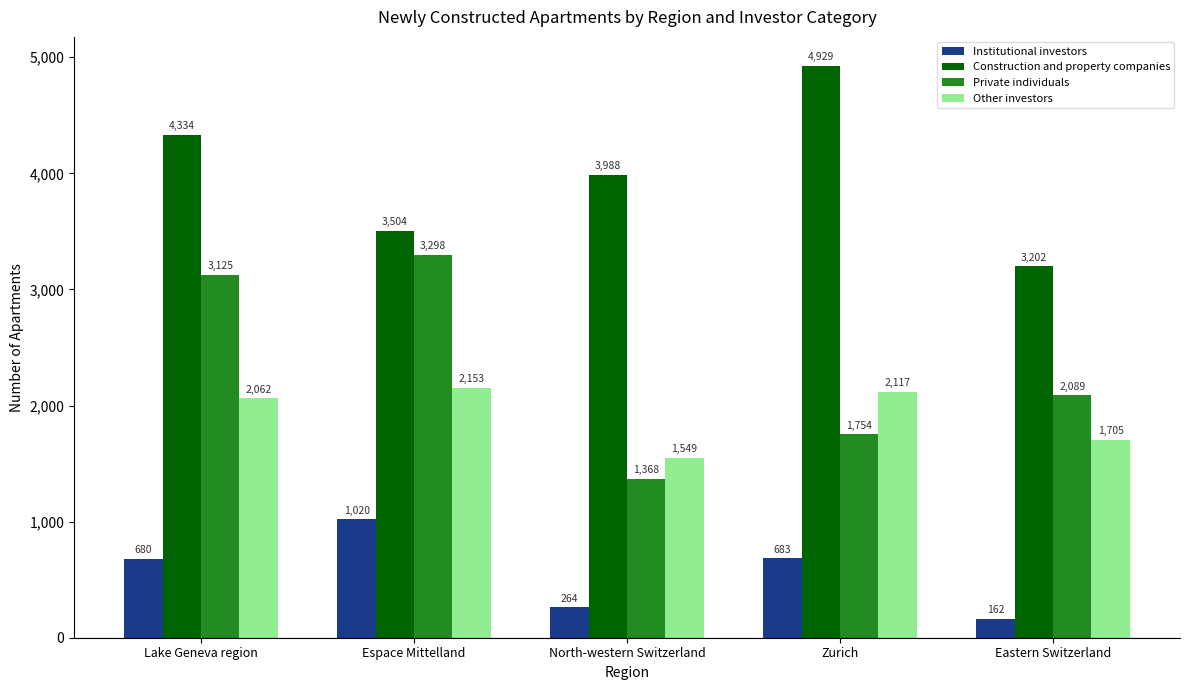

What is the sum of the Private individuals values at Espace Mittelland and Eastern Switzerland?

5387